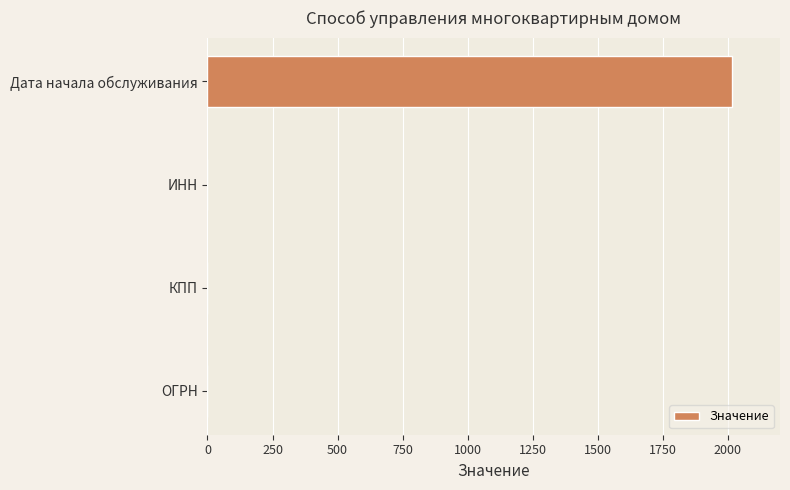

What is the change in value from ИНН to Дата начала обслуживания?

+2015